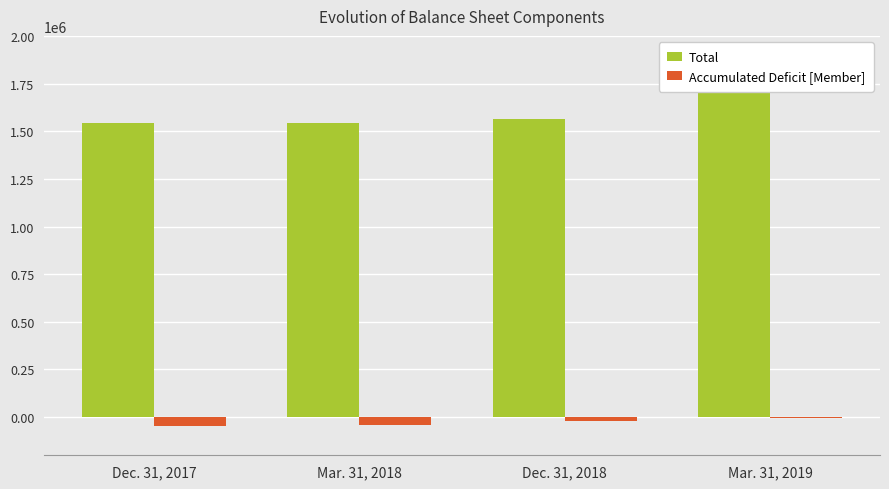

How many data points in Total are less than 1566132?

2